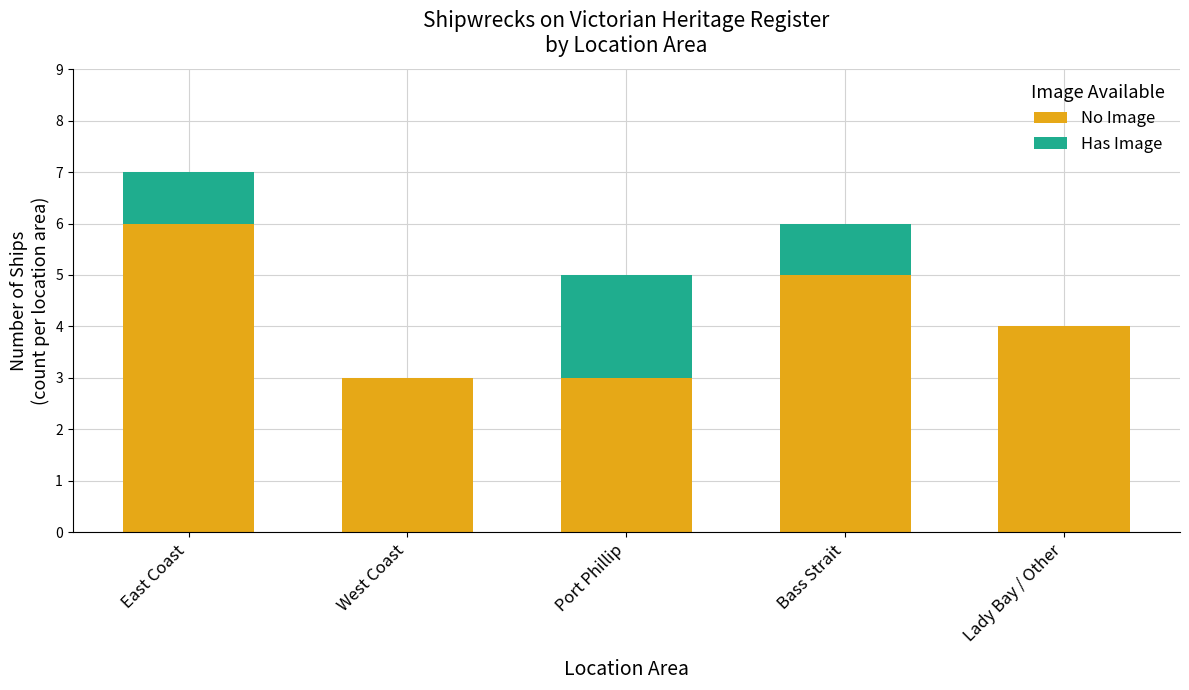

What is the sum of the No Image values at Lady Bay / Other and West Coast?

7